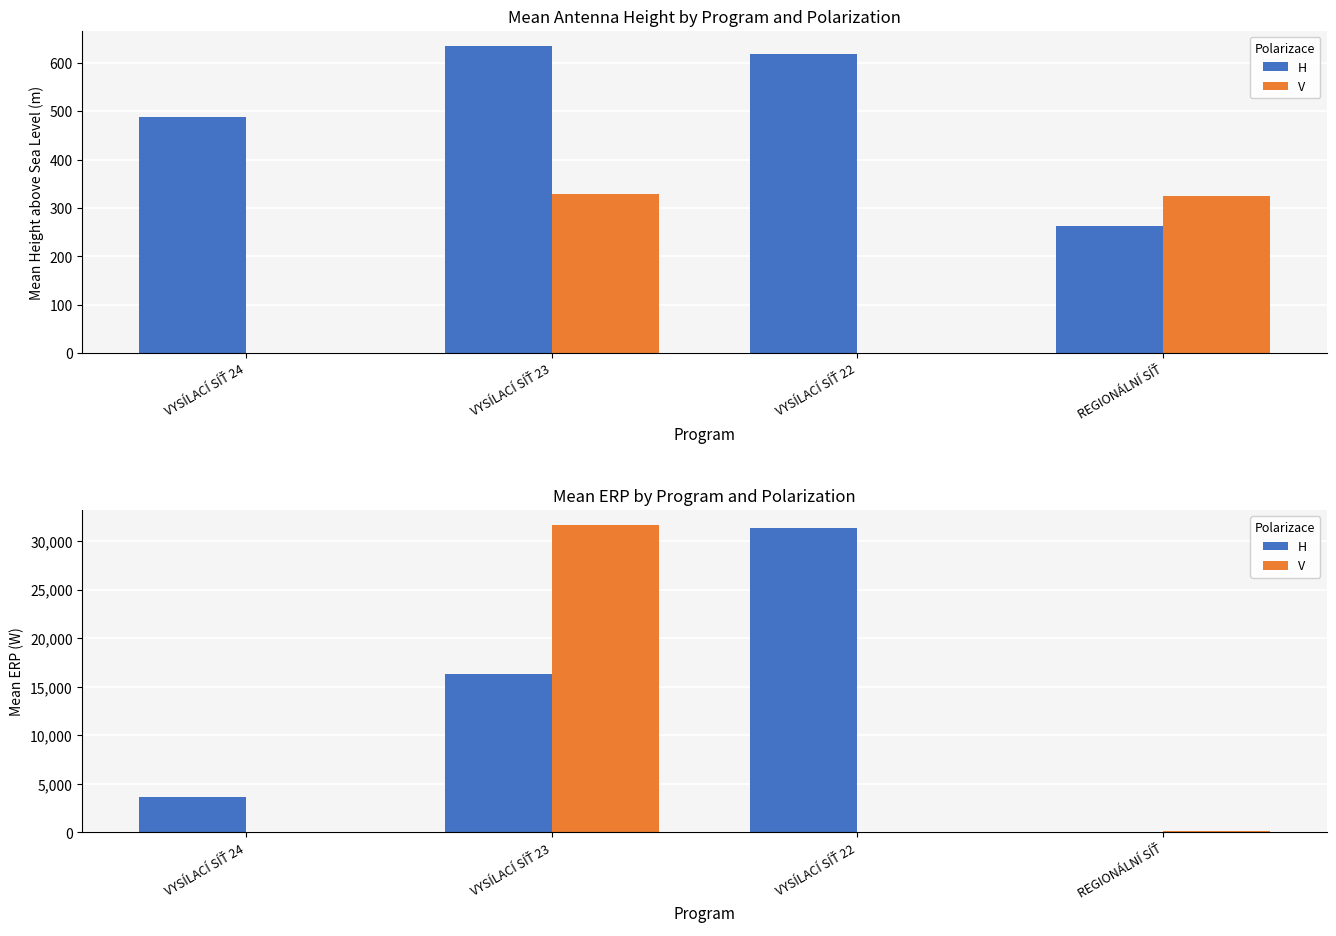

How many data points in H are less than 16274?

2